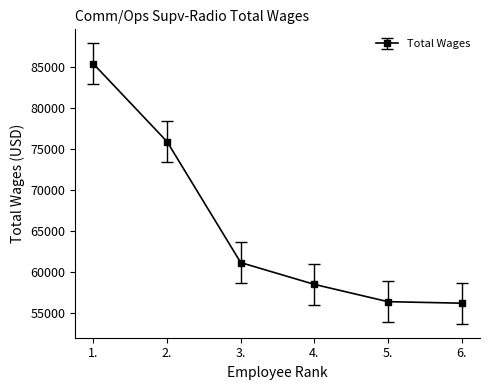

Is this an area chart (filled region under the line)?

No